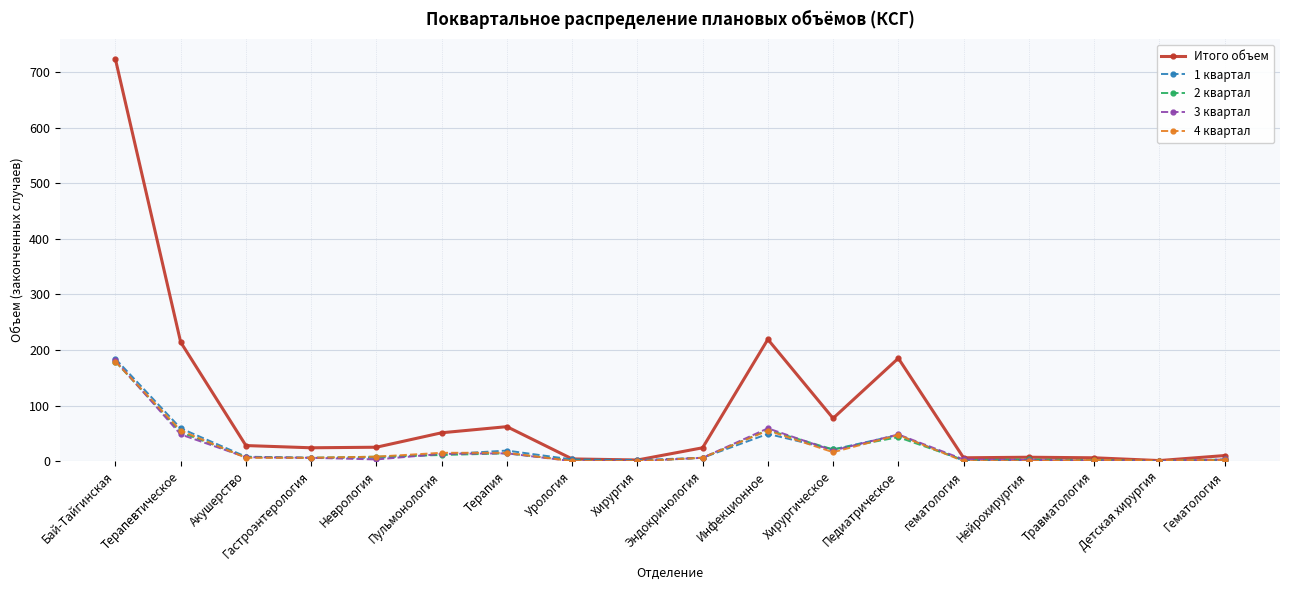

At which category is the sum across all series the highest?

Бай-Тайгинская